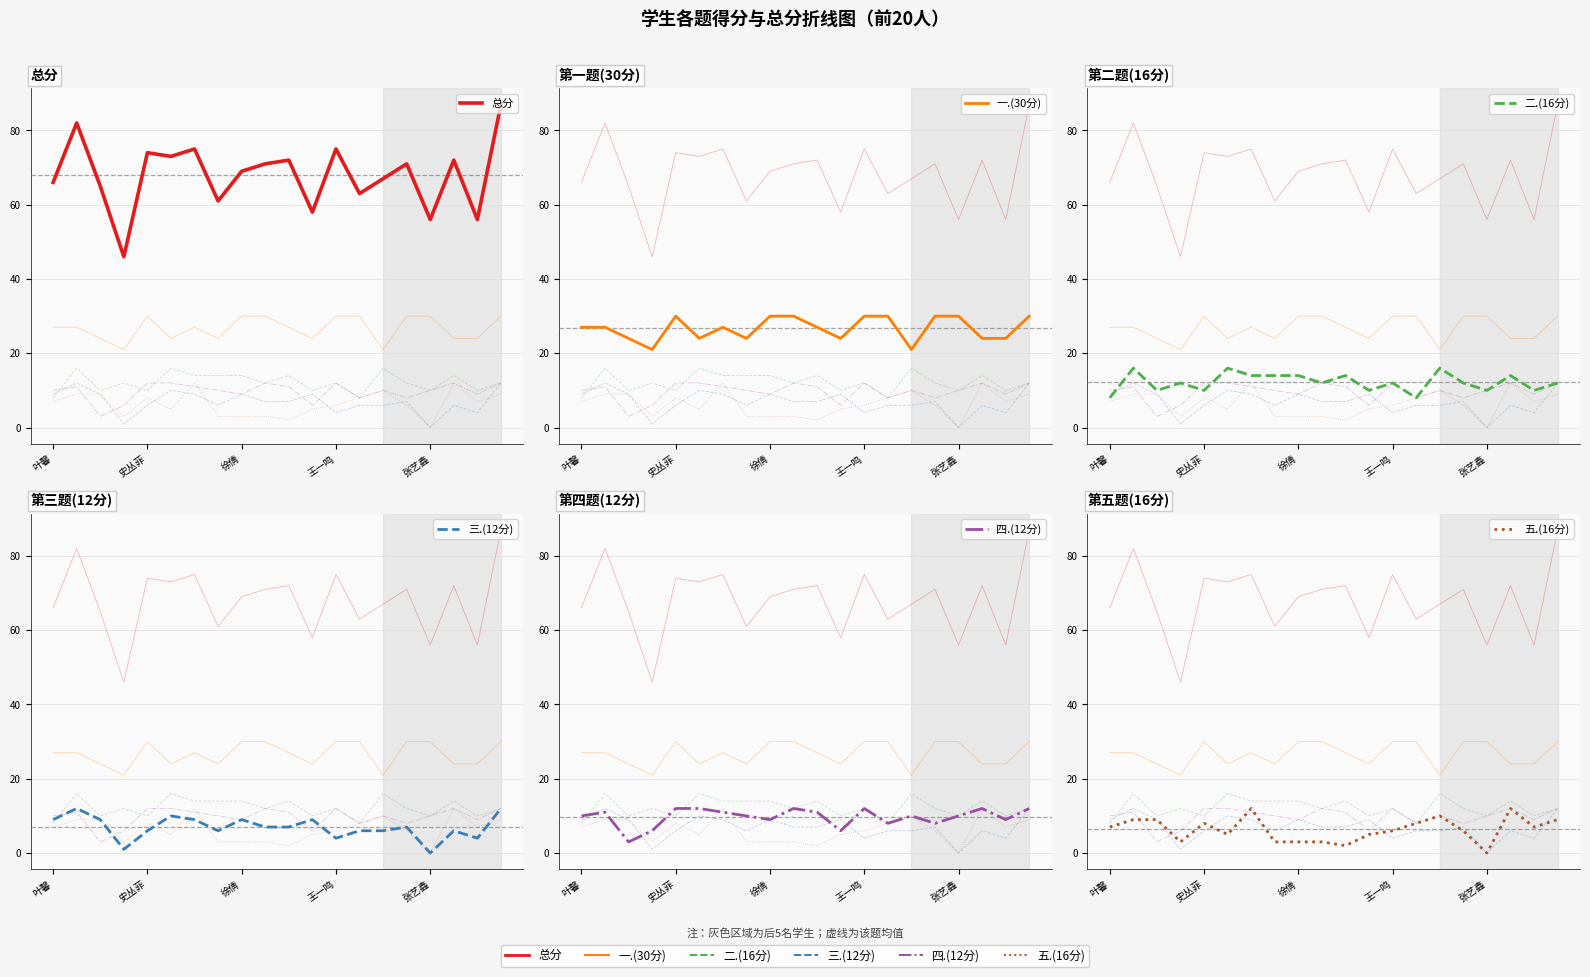

What are all the series names shown in the legend?

总分, 一.(30分), 二.(16分), 三.(12分), 四.(12分), 五.(16分)